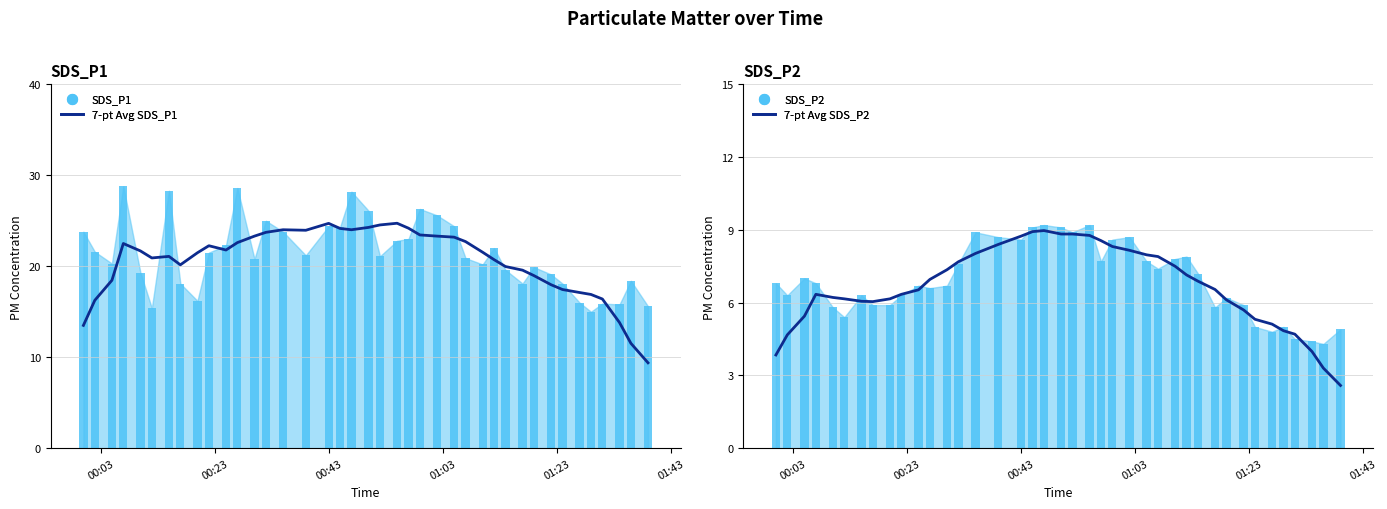

Which series has the largest total across all categories?

SDS_P1